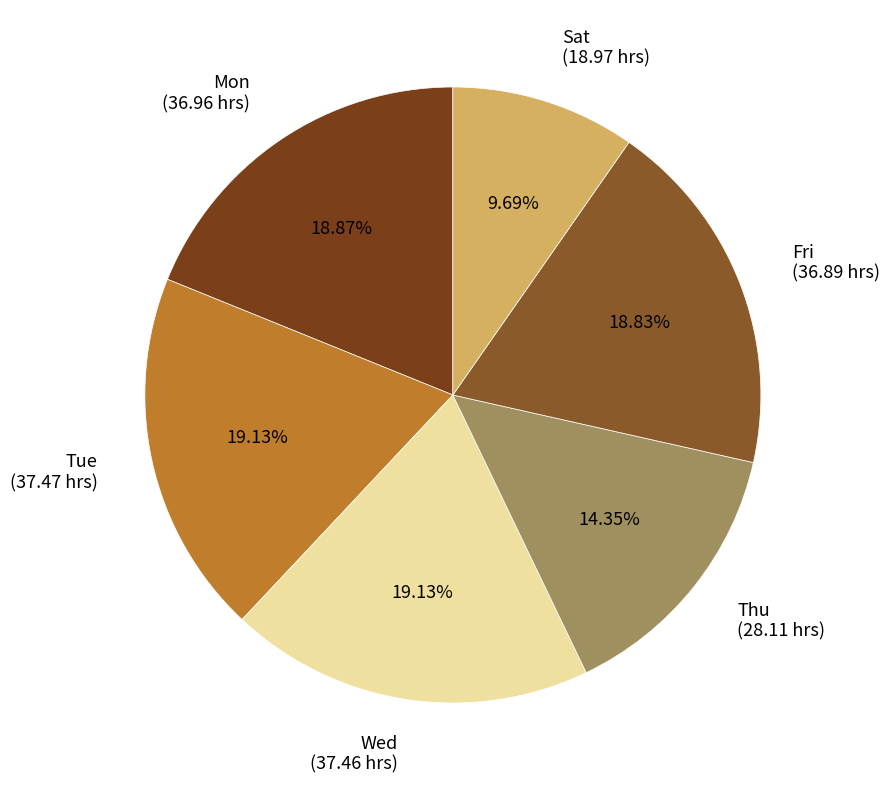

Between Sat (18.97 hrs) and Mon (36.96 hrs), which is larger?

Mon (36.96 hrs)